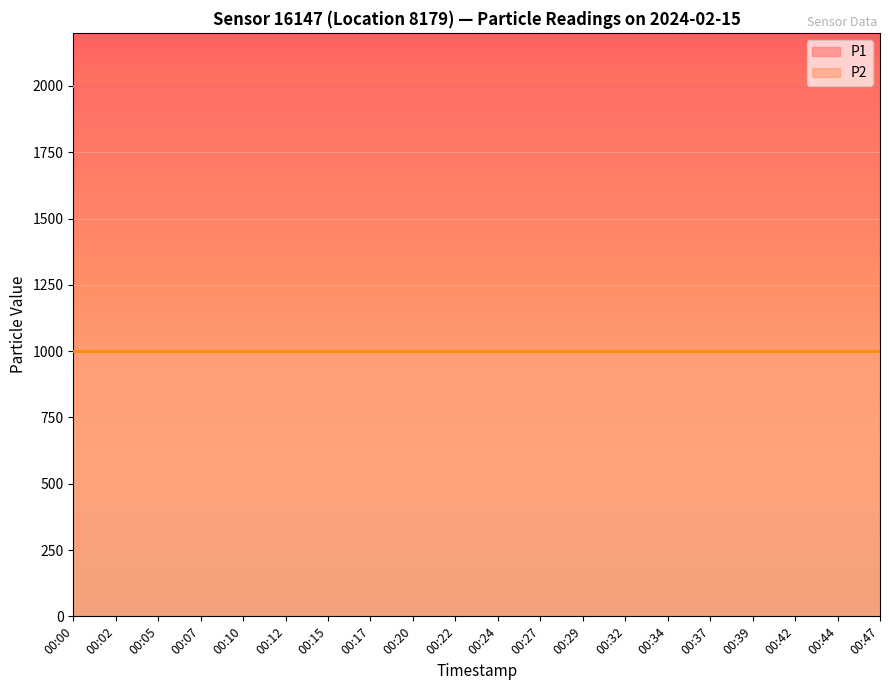

Rank the series by their average value, from lowest to highest.

P2, P1